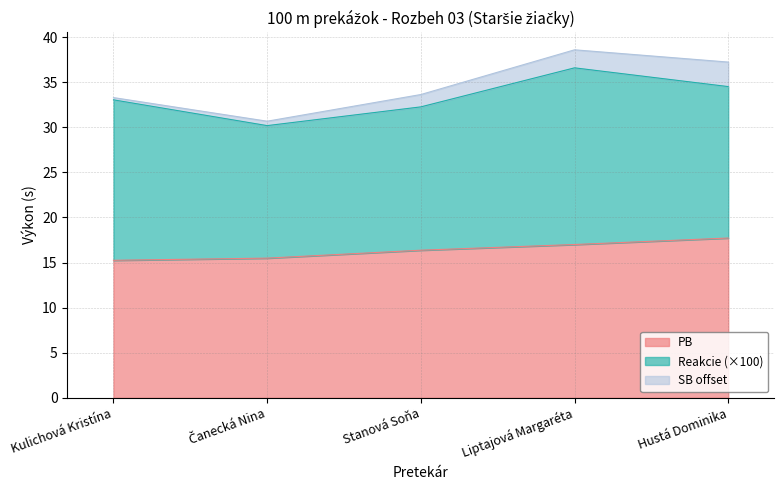

Where is the first local maximum for Reakcie?

Liptajová Margaréta